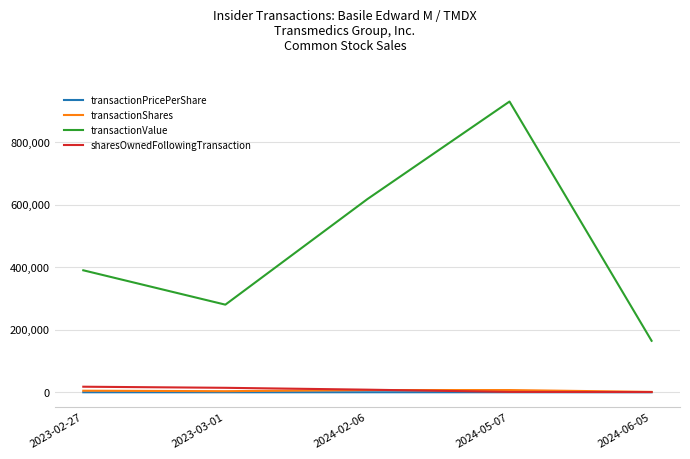

Which series has the widest spread of values?

transactionValue